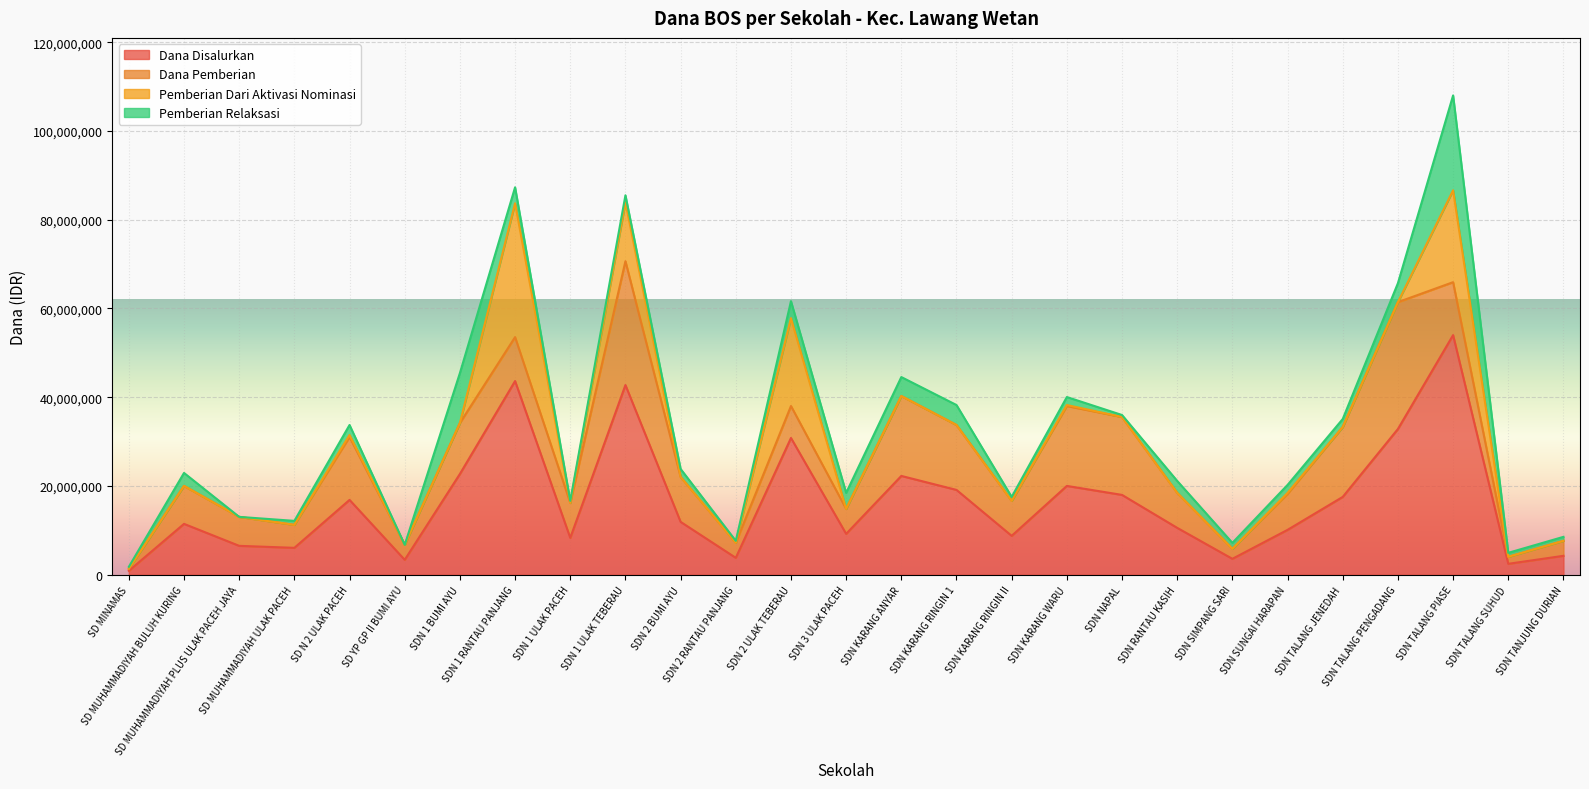

How many lines are shown in the chart?

4